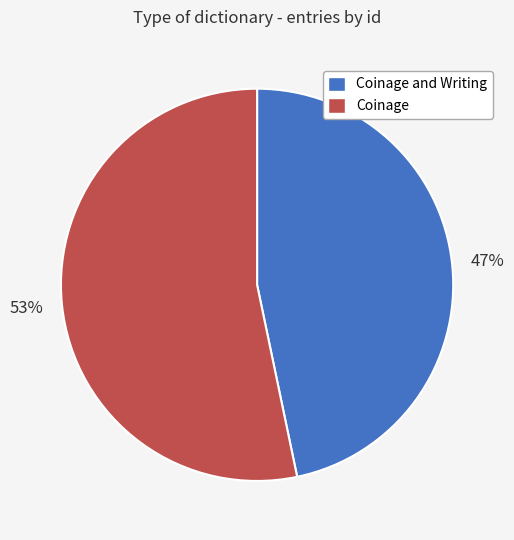

Does any single category account for the majority?

Yes